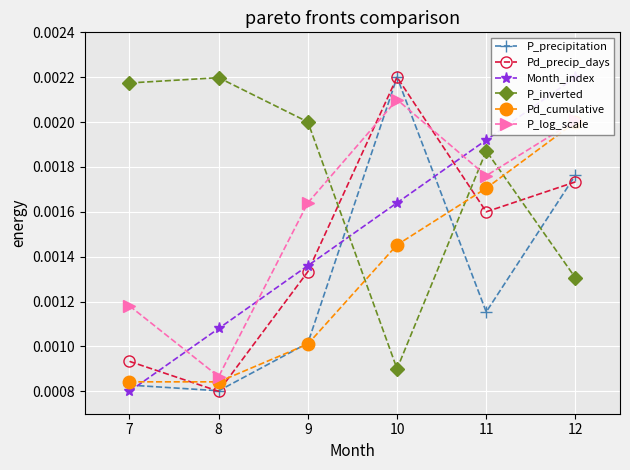

At which label does P_inverted reach its minimum?

10